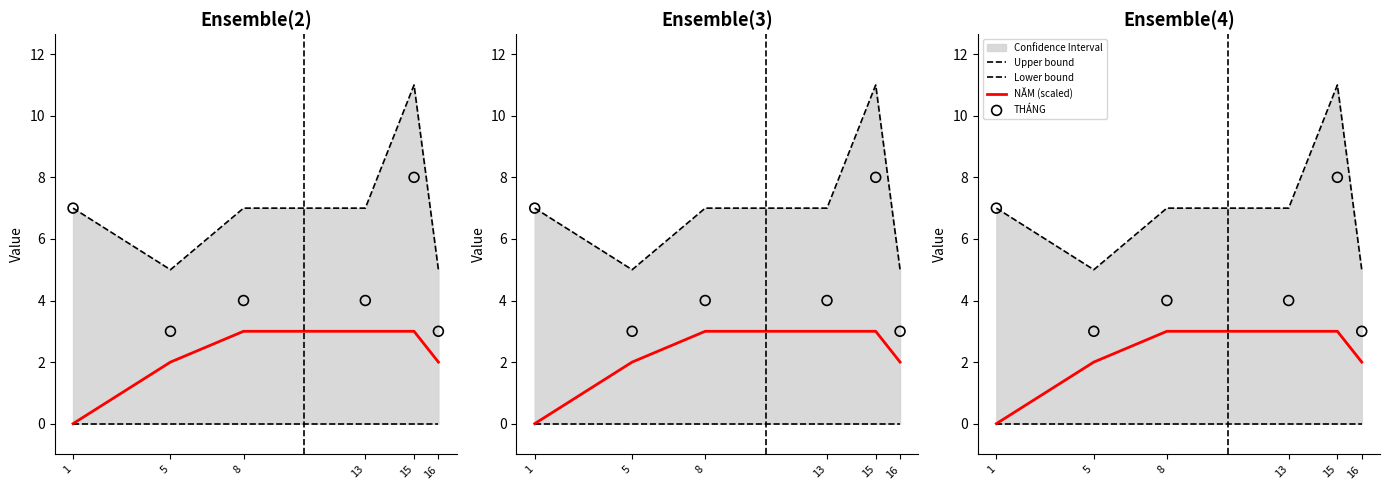

Which series has the largest Y range (max minus min)?

Upper bound